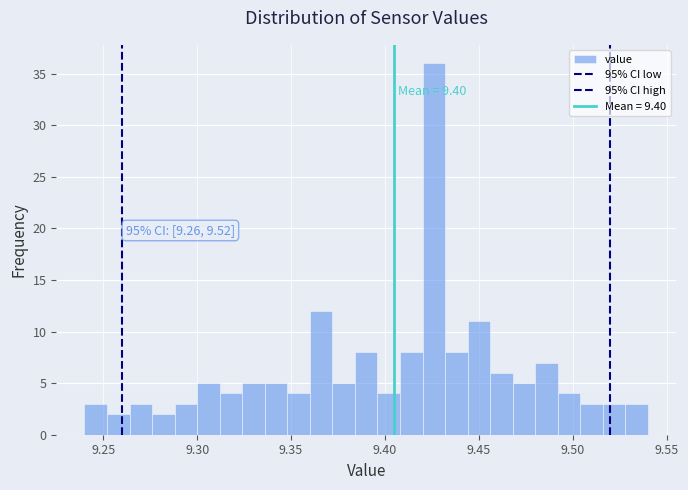

Read against the x-axis, roughly where is the centre of the tallest bar?

9.425